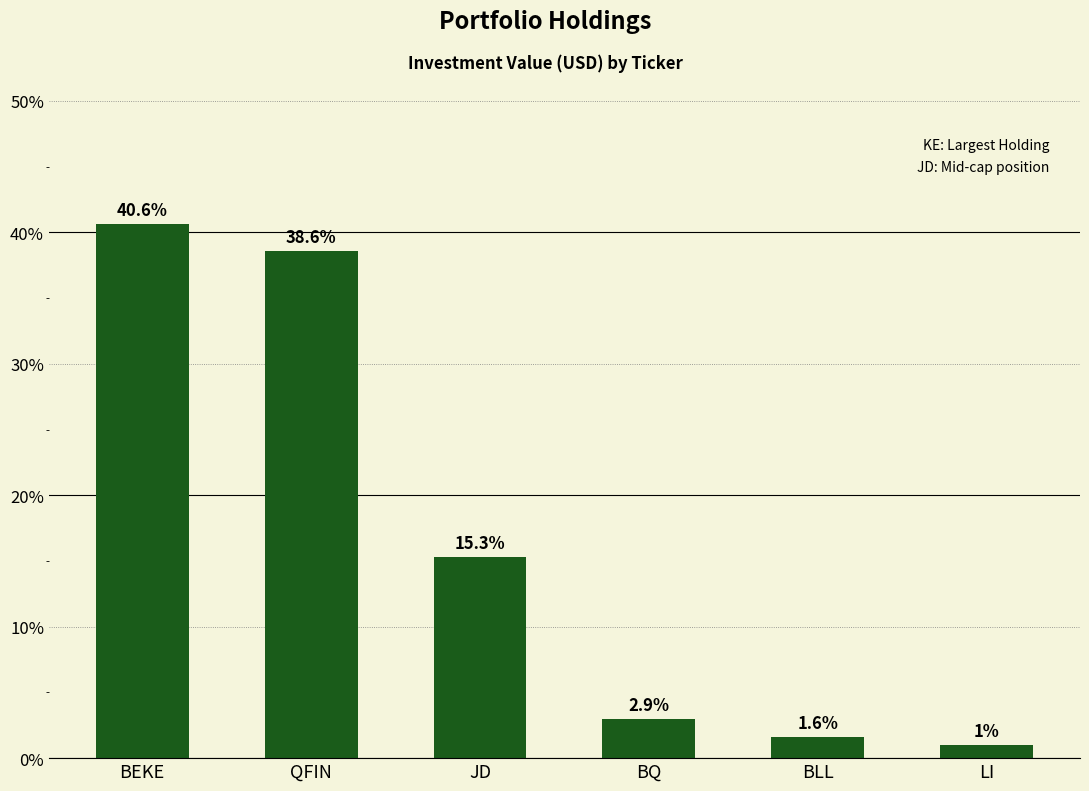

What is the maximum value shown in the chart?

40.6